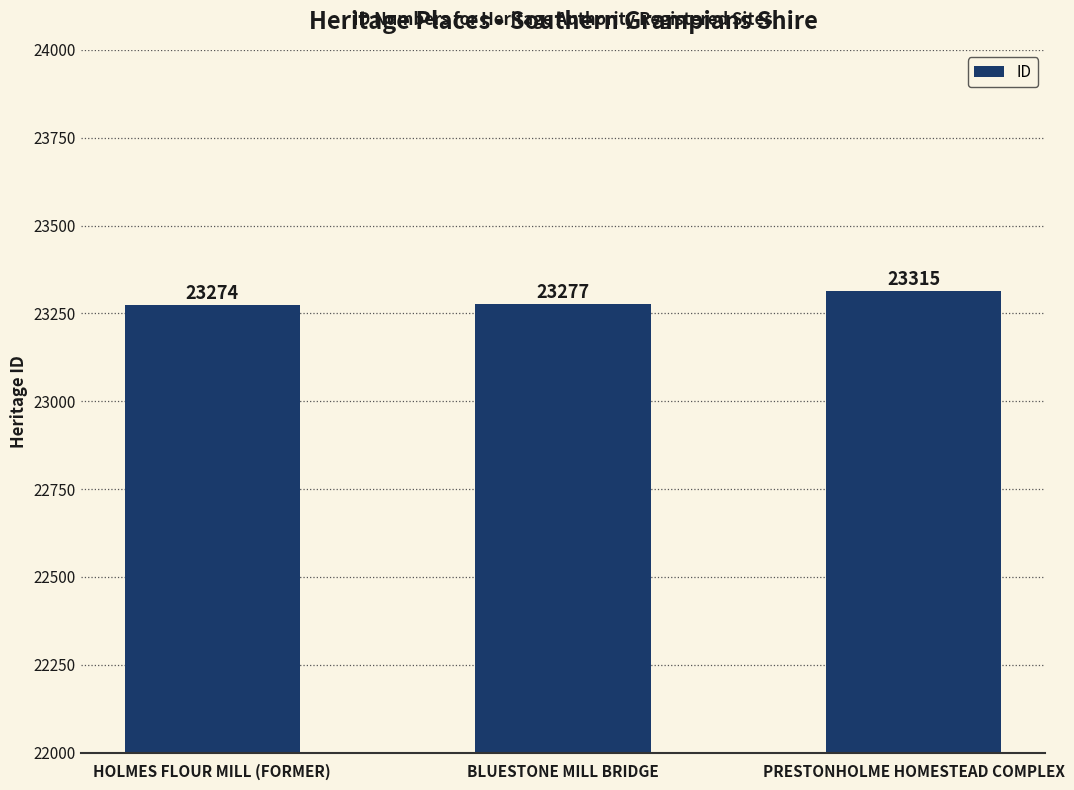

Rank the categories by value from lowest to highest.

HOLMES FLOUR MILL (FORMER), BLUESTONE MILL BRIDGE, PRESTONHOLME HOMESTEAD COMPLEX